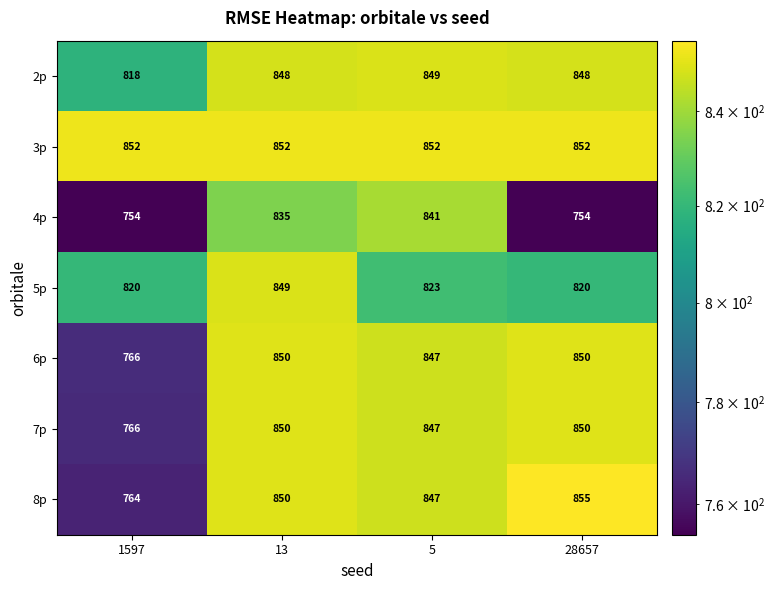

What is the sum of all 7p values?

3313